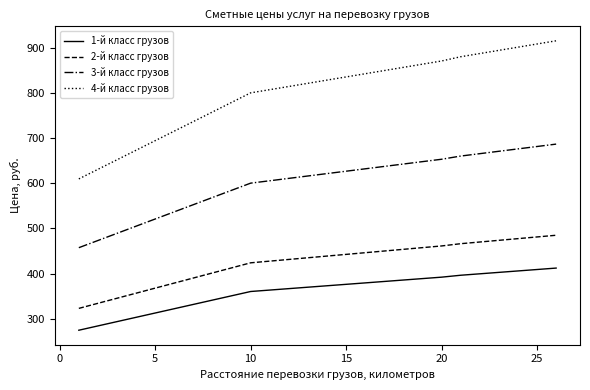

Does the chart display data point markers on the line(s)?

No